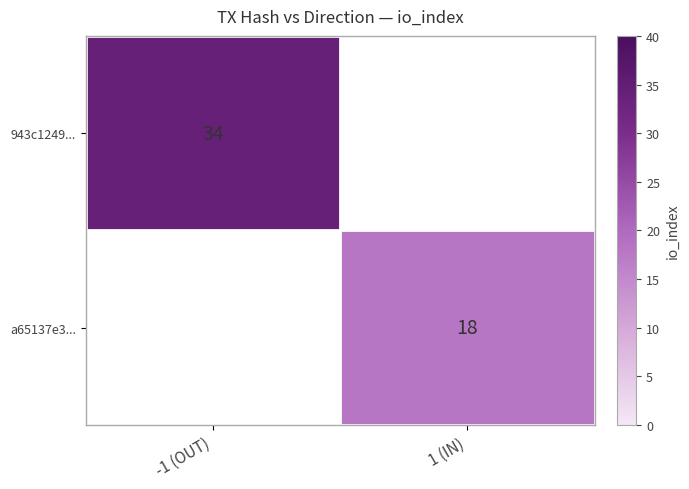

Between 1 (IN) and -1 (OUT), which is larger?

-1 (OUT)